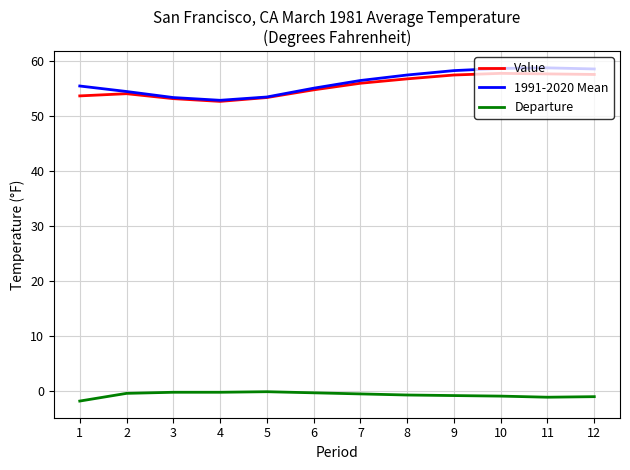

Which series has the widest spread of values?

1991-2020 Mean